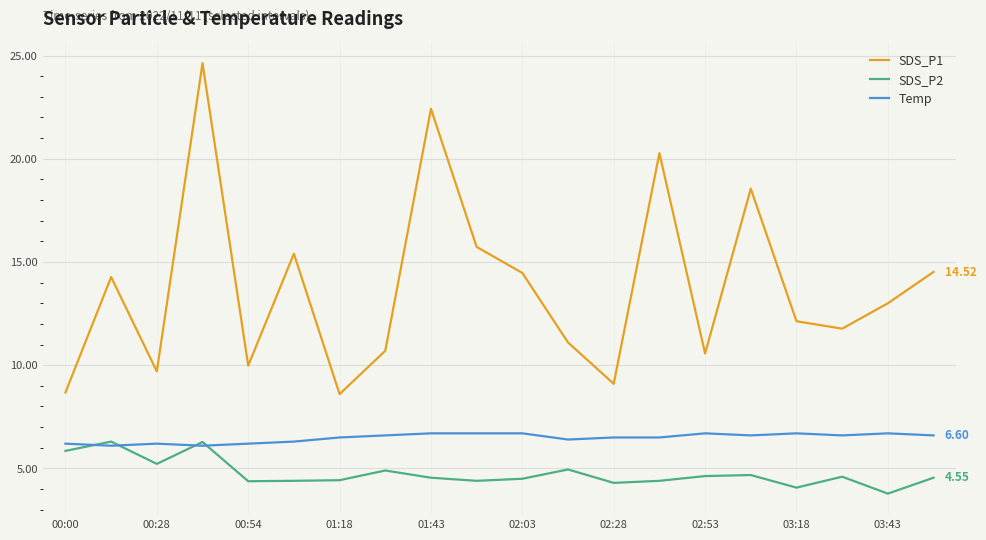

Which series has the largest total across all categories?

SDS_P1